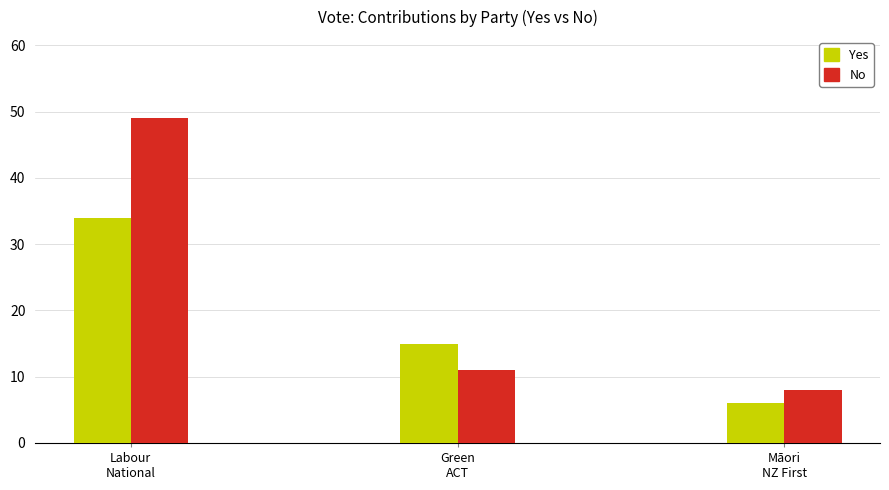

How many bars are there in each group?

2